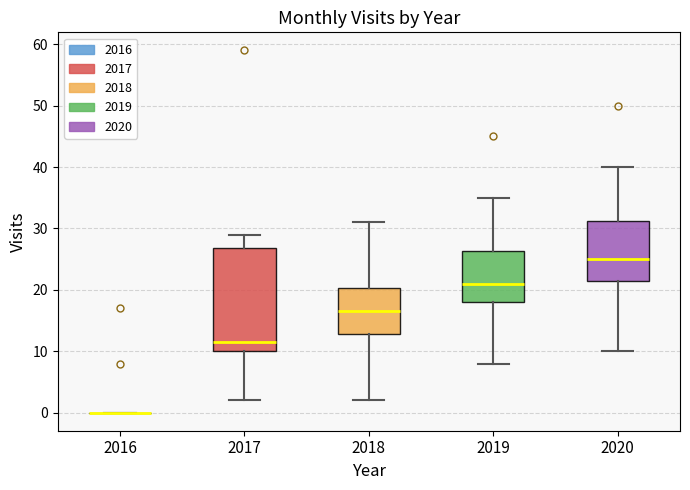

Reading left to right, transcribe this box plot: for each box, give where its median line is, the range the box spans, and where its two whiskers end, as read against the y-axis. The values are not printed on the chart, so give them approximately, as read against the axis.

2016: box collapsed to a line at 0, whiskers 0 to 0
2017: median 12, box 10 to 27, whiskers 2 to 29
2018: median 17, box 13 to 20, whiskers 2 to 31
2019: median 21, box 18 to 26, whiskers 8 to 35
2020: median 25, box 22 to 31, whiskers 10 to 40